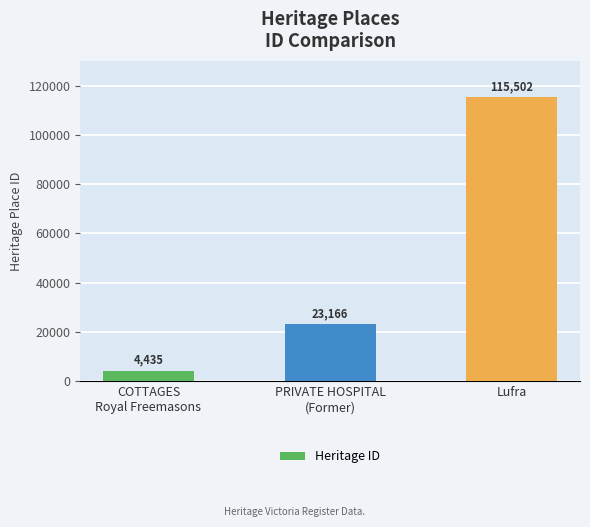

What is the label of the 1st bar from the right?

Lufra